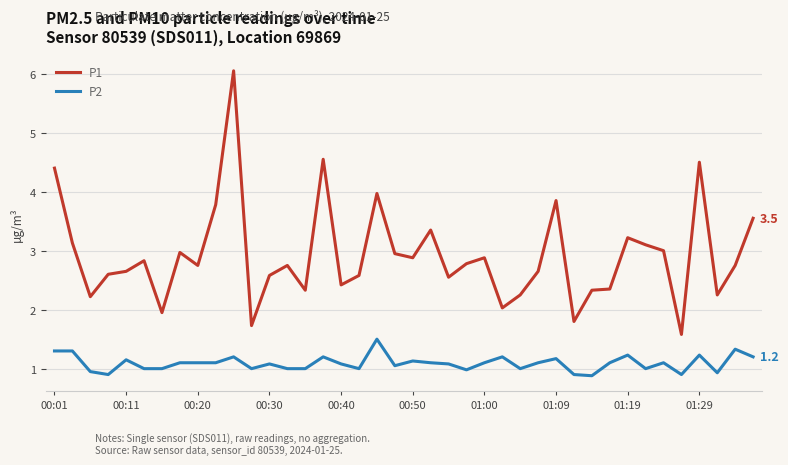

What is the average value of the P1 series?

2.9